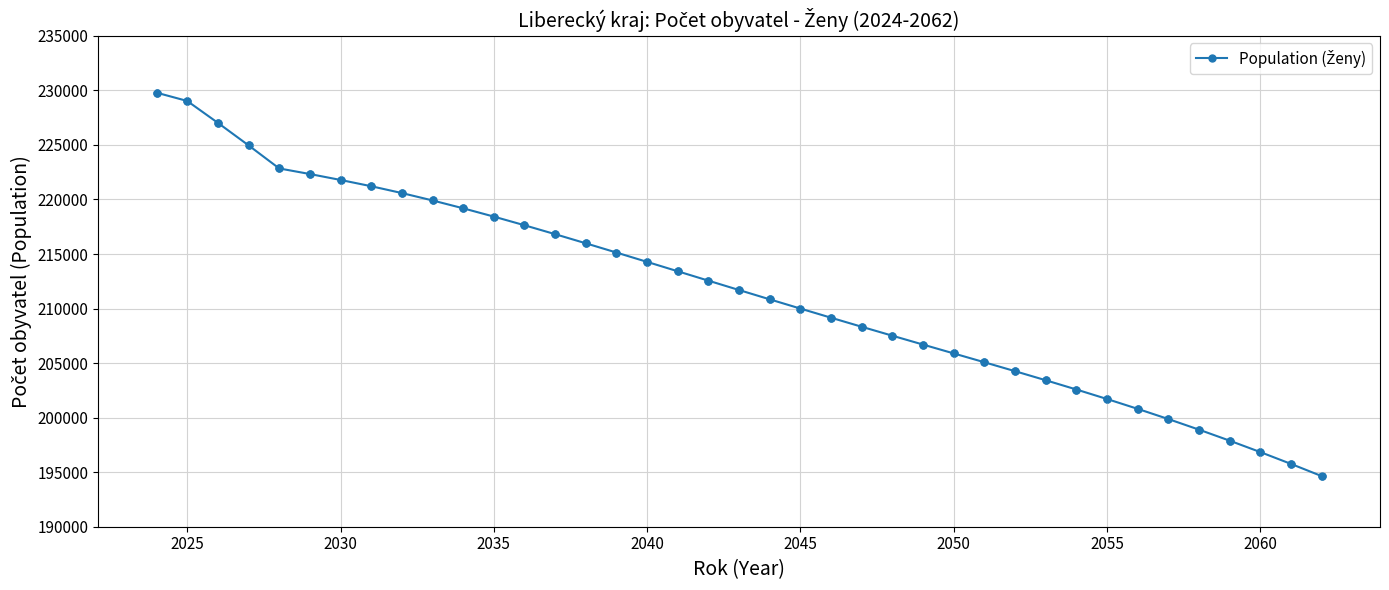

What is the value of the 24th point from the left?

208328.1